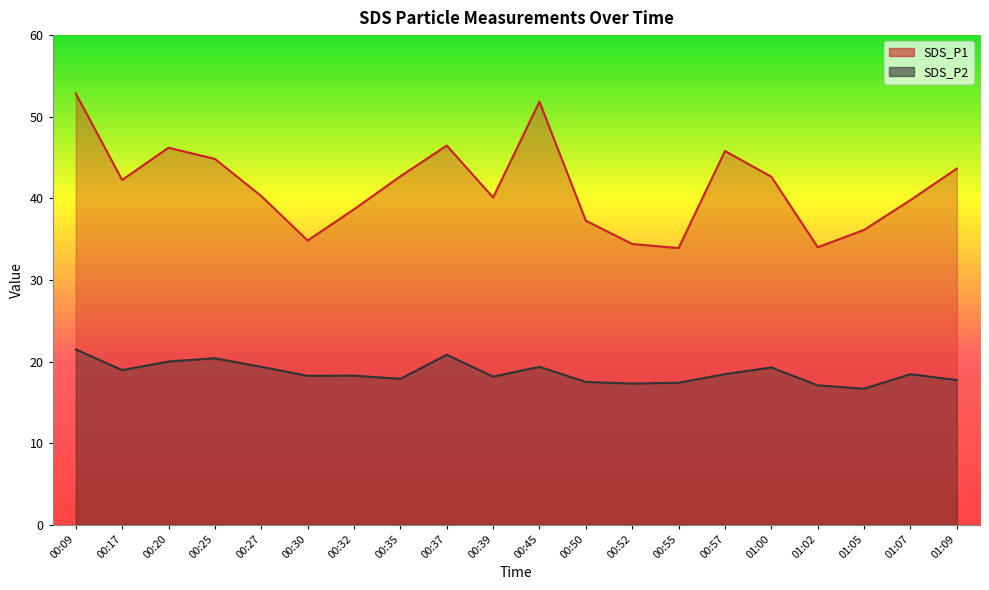

Rank the categories by SDS_P2 value from lowest to highest.

01:05, 01:02, 00:52, 00:55, 00:50, 01:09, 00:35, 00:39, 00:30, 00:32, 00:57, 01:07, 00:17, 01:00, 00:27, 00:45, 00:20, 00:25, 00:37, 00:09